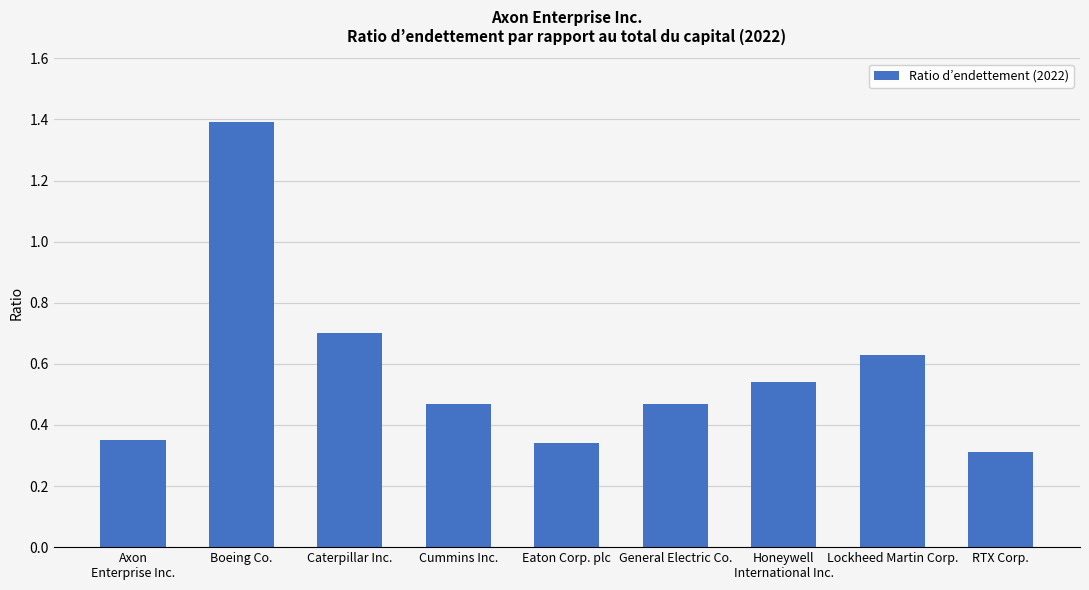

Which label corresponds to the largest value in the chart?

Boeing Co.